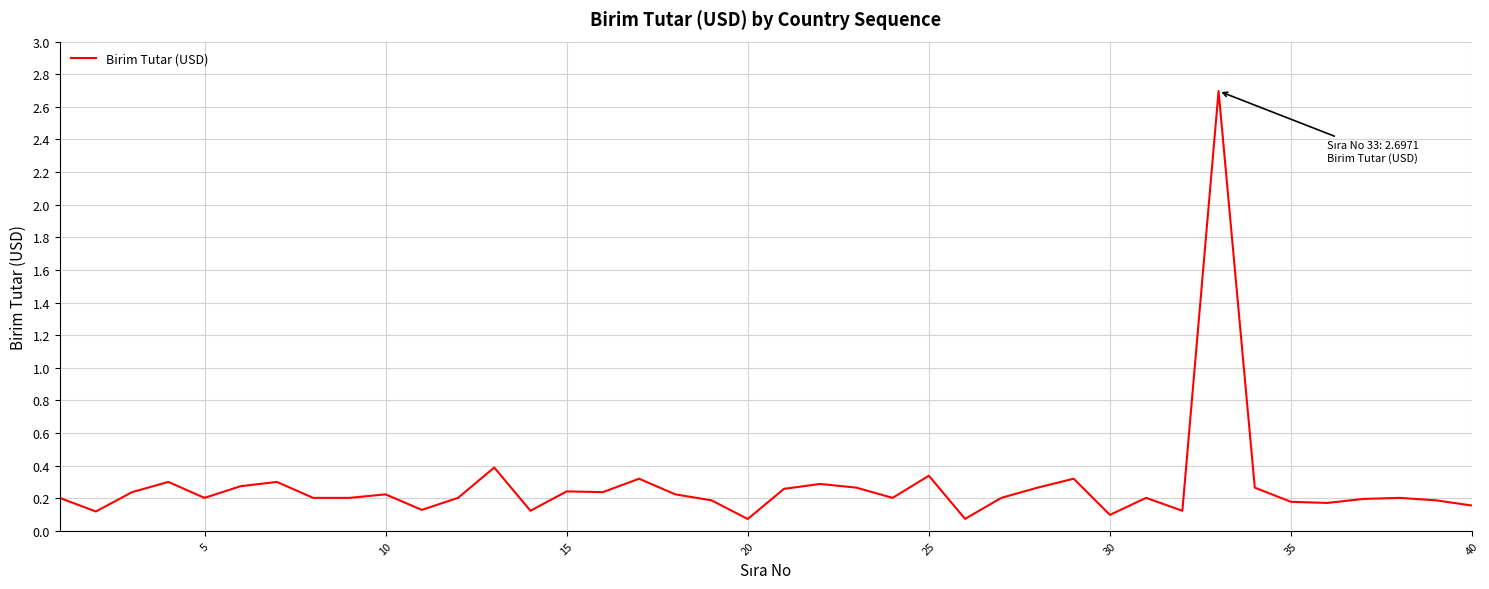

What is the maximum value shown in the chart?

2.7